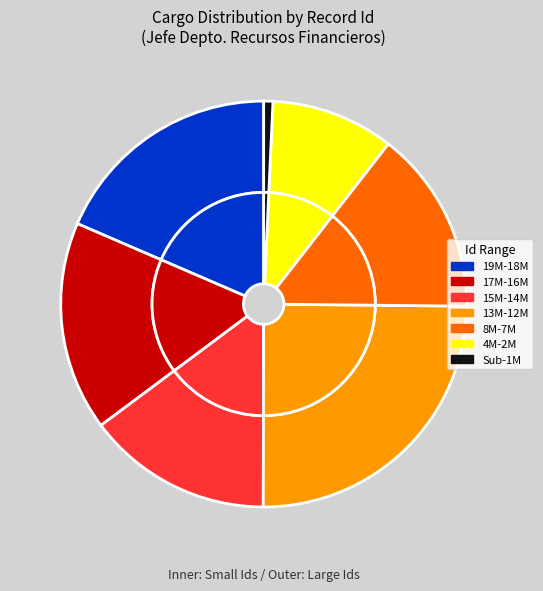

Does 8361019 account for over 50% of the chart?

No